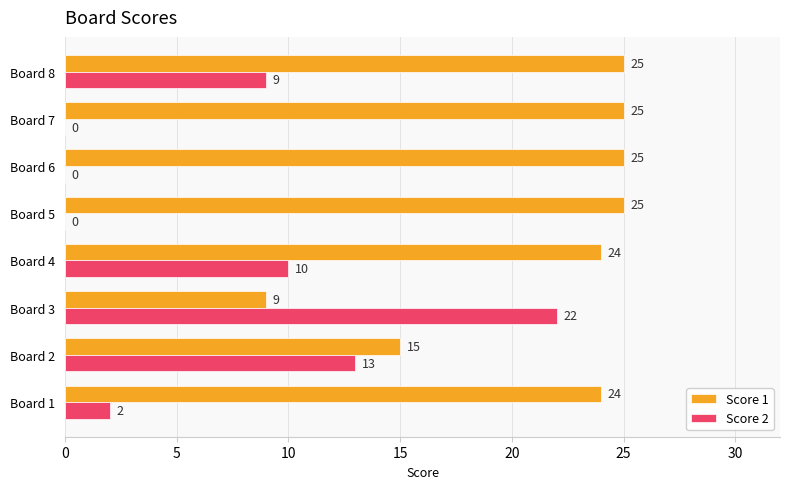

What is the maximum value shown in the chart?

25